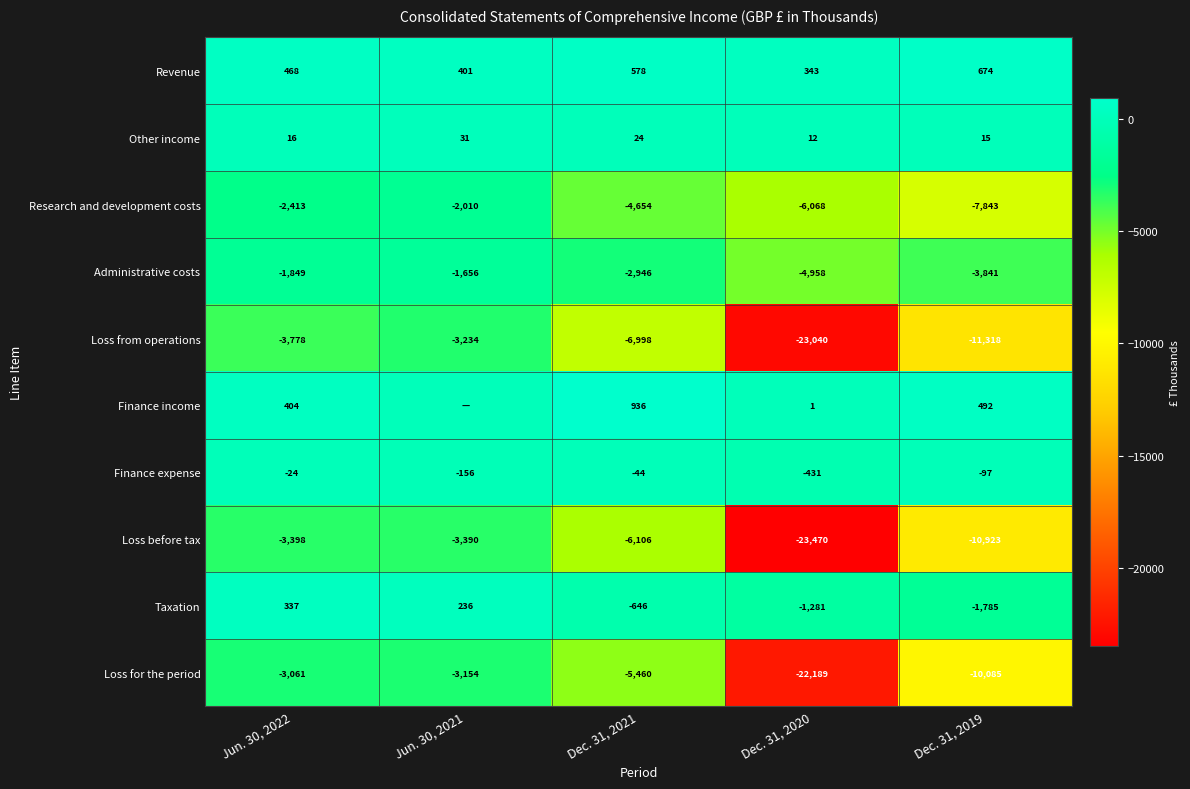

What is the approximate value of Administrative costs at Dec. 31, 2020, to the nearest 50?

-4950